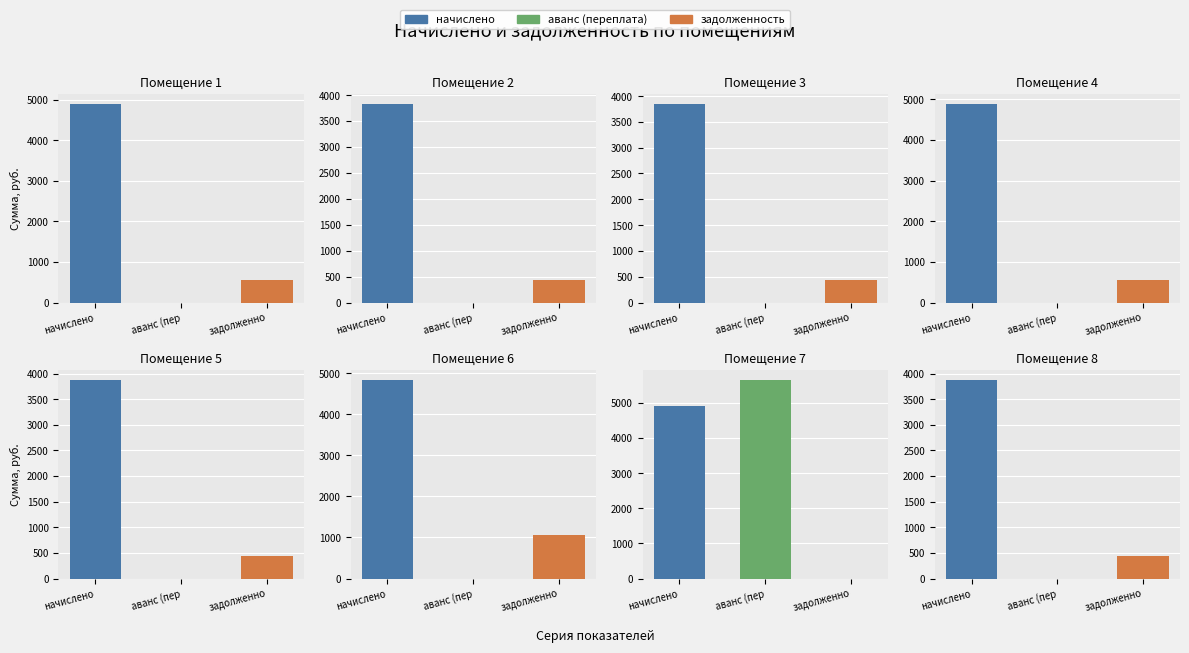

Is it true that начислено equals 5804.8 at 3?

False